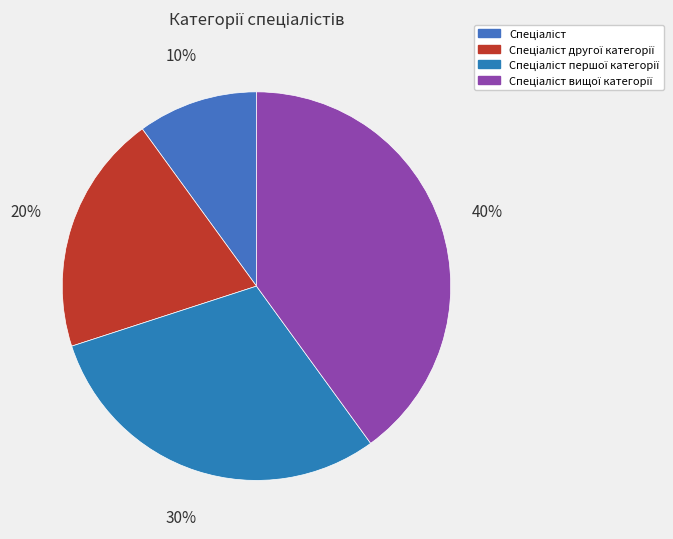

Count the number of slices in the pie.

4